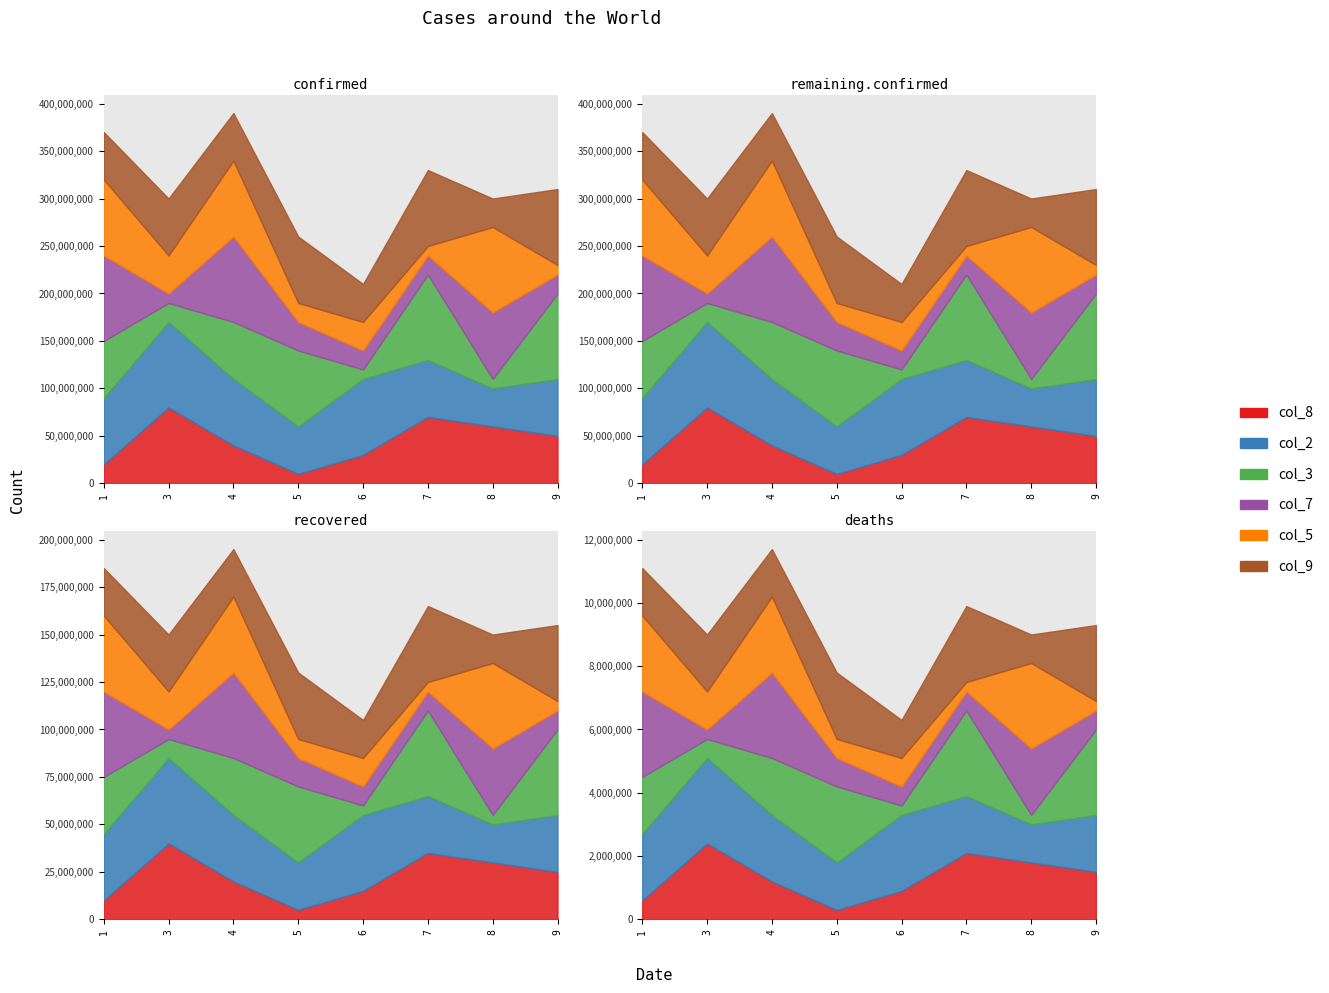

Which label corresponds to the largest value in the chart?

3